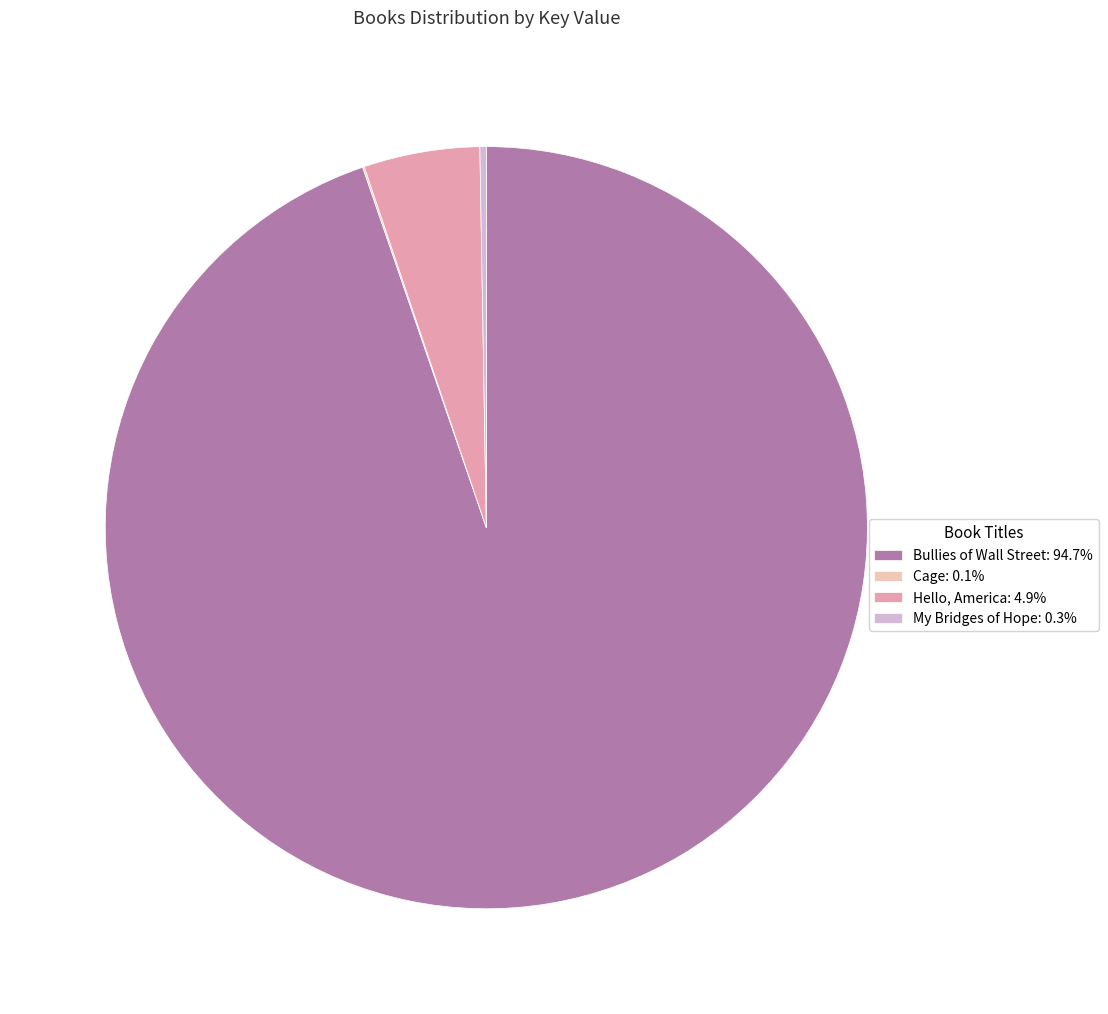

Is Bullies of Wall Street: 94.7% the majority of the pie?

Yes